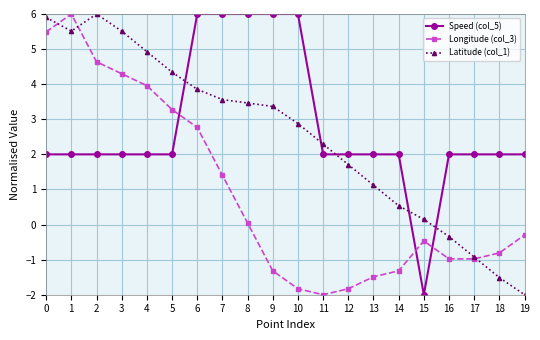

True or false: Longitude (col_3) has more than 1 points higher than both neighbors.

True